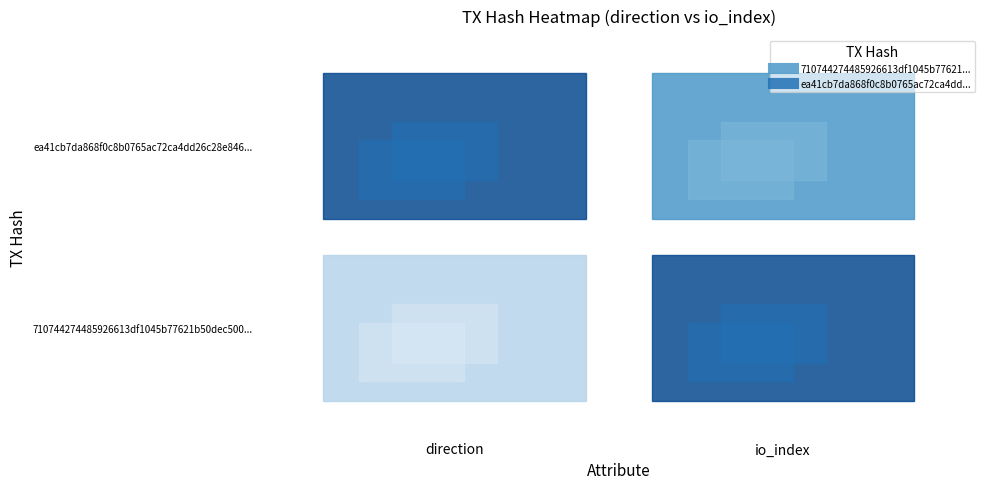

What is the minimum value for 710744274485926613df1045b77621b50dec500?

-1